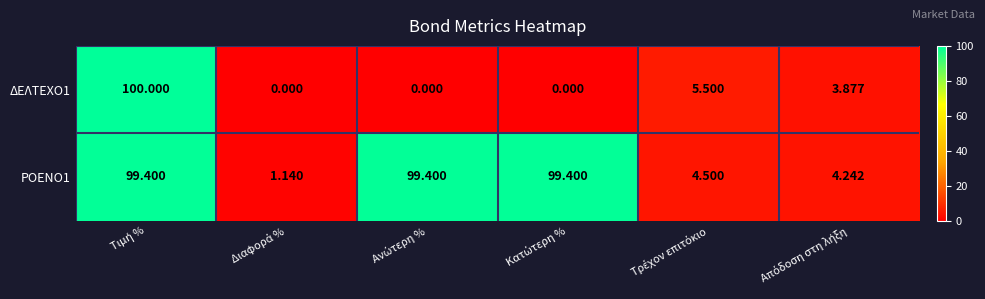

How many values in the ΡΟΕΝΟ1 series exceed 99?

3